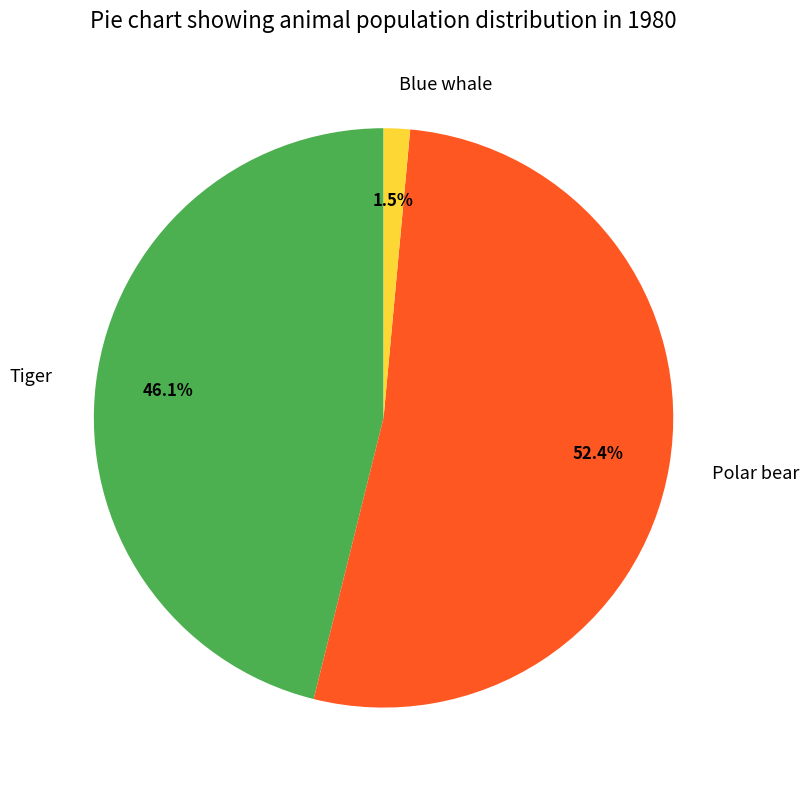

The Tiger slice represents 40% of the pie. True or false?

False